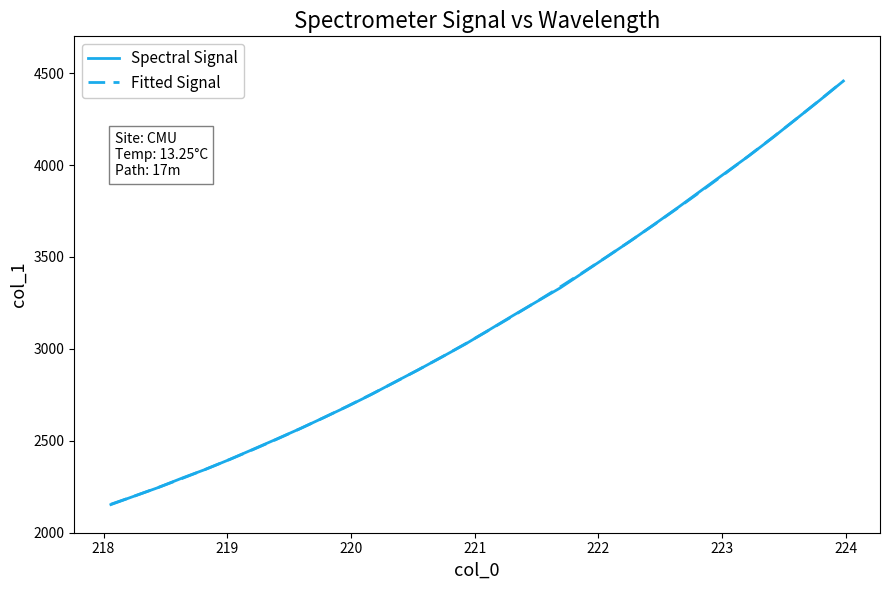

Reading left to right, transcribe all the data shown in this chart.

Spectral Signal: 2153.1	2199.7	2245.6	2296.7	2344.7	2397.4	2453.2	2509.2	2566.2	2626.1	2687.0	2751.1	2819.2	2886.2	2955.9	3026.7	3103.5	3180.8	3256.0	3331.1	3416.6	3502.3	3588.6	3678.3	3769.6	3863.5	3957.2	4050.4	4148.5	4250.5	4352.5	4456.9
Fitted Signal: 2155.0	2199.6	2246.1	2294.6	2345.0	2397.3	2451.6	2507.8	2565.9	2626.1	2688.1	2752.2	2818.2	2886.3	2956.3	3028.3	3102.3	3178.4	3256.4	3336.5	3418.7	3502.8	3589.0	3677.3	3767.6	3860.0	3954.5	4051.0	4149.7	4250.3	4353.2	4458.1